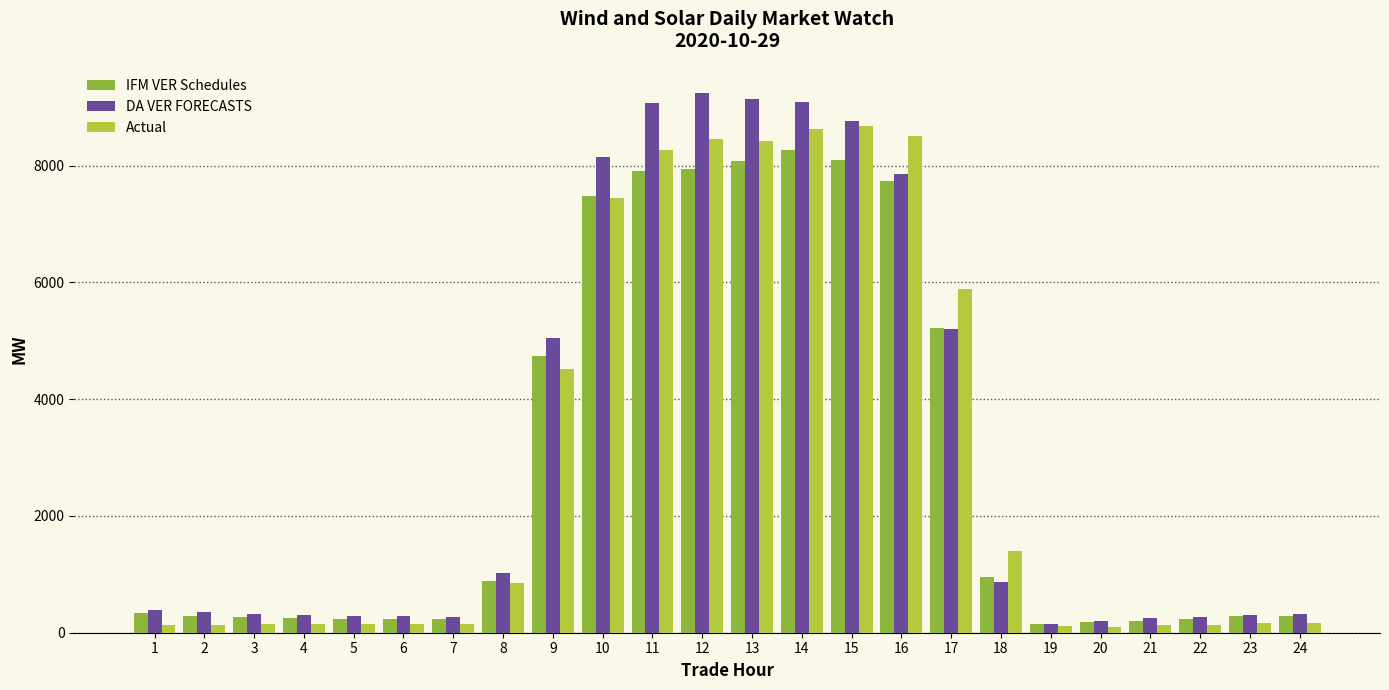

What is the sum of all DA VER FORECASTS values?

77149.1